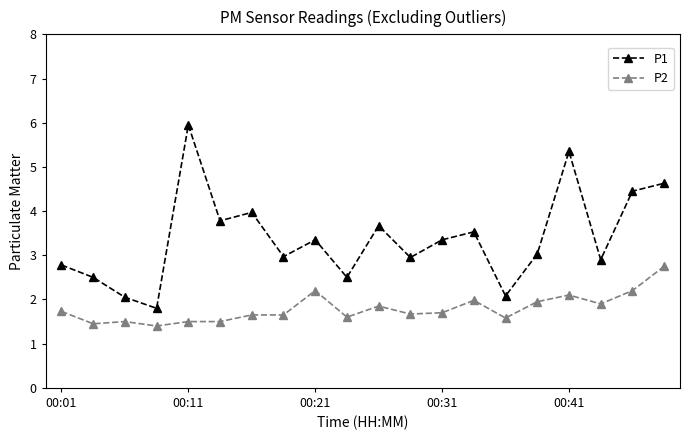

What is the greatest value displayed?

6.0